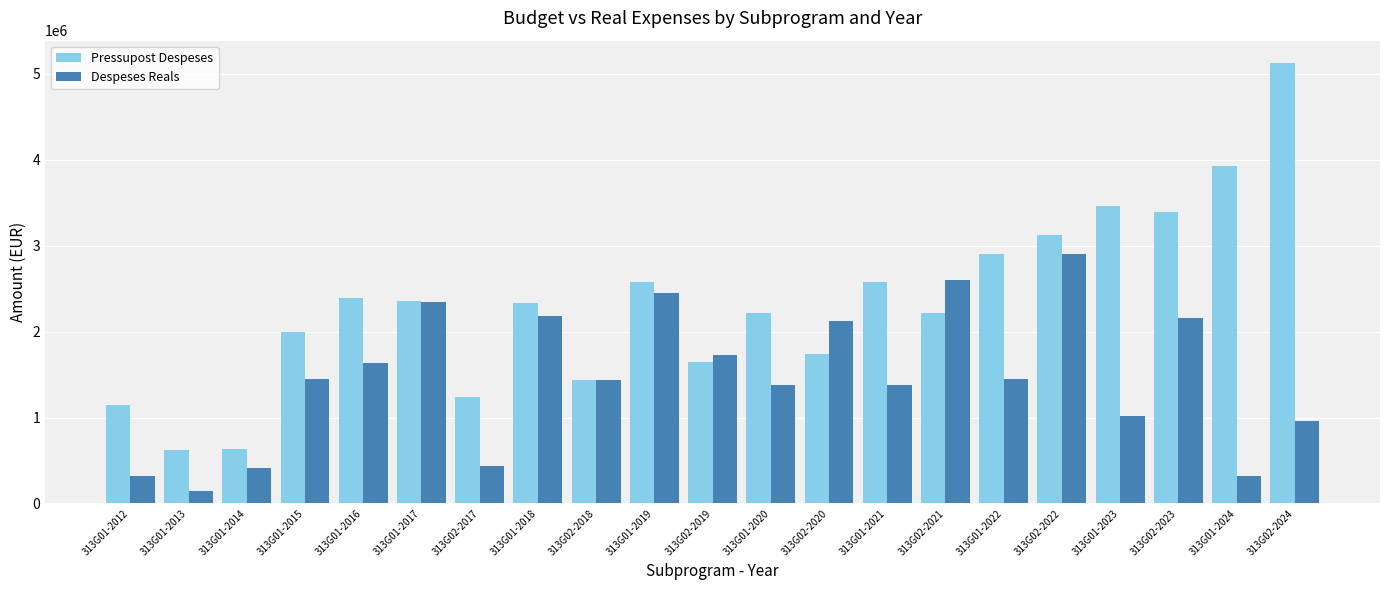

What value does the Despeses Reals series have at 313G01-2012?

319322.9